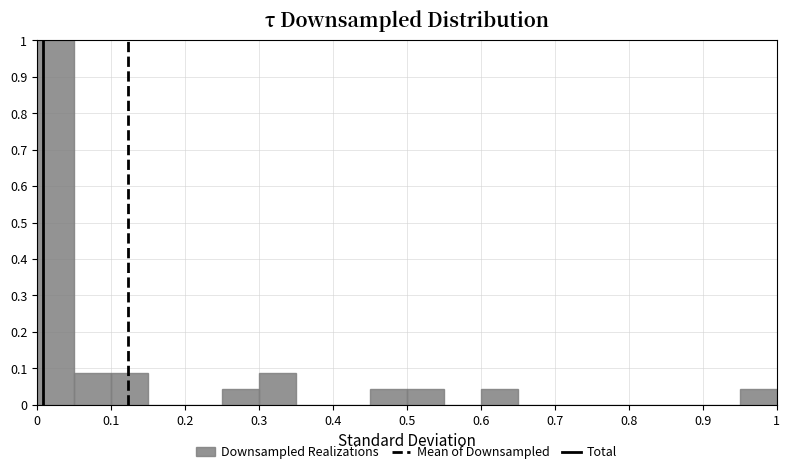

What is the height of the bar covering 0.60 to 0.65 on the x-axis? Neither the bar edges nor the heights are printed on the chart, so give them approximately, as read against the axes.

0.04